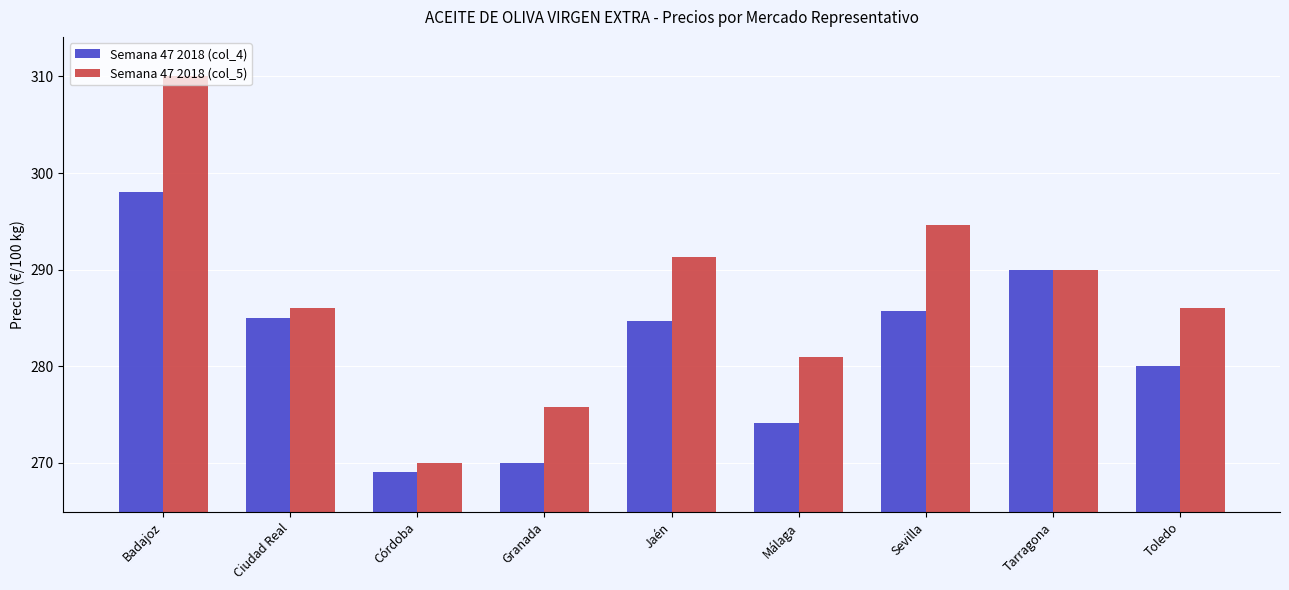

What is the total value across all series at Jaén?

575.9